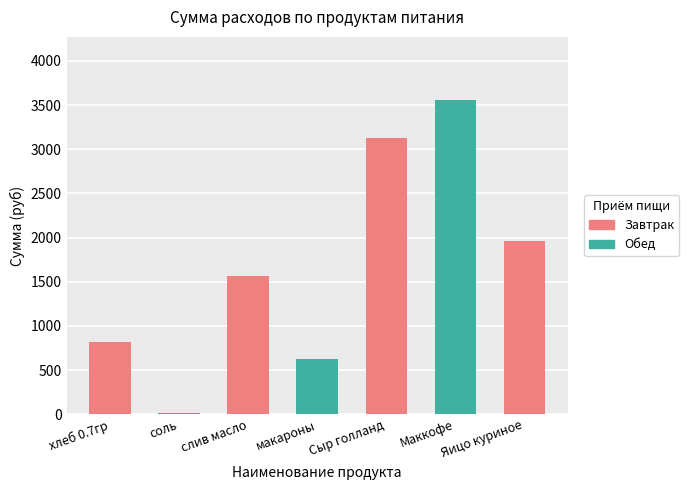

What is the average value?

1665.5